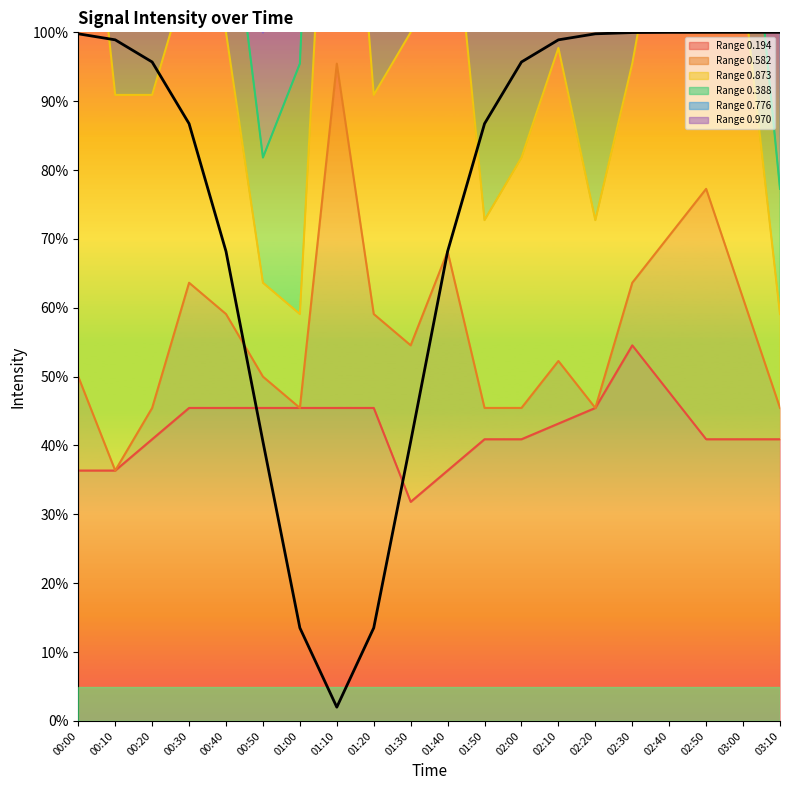

Is it true that the value at 00:40 is 68.2?

True